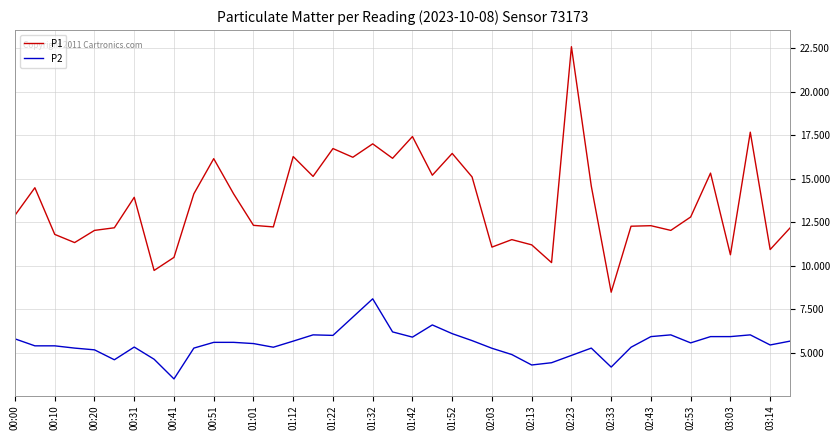

What are all the series names shown in the legend?

P1, P2